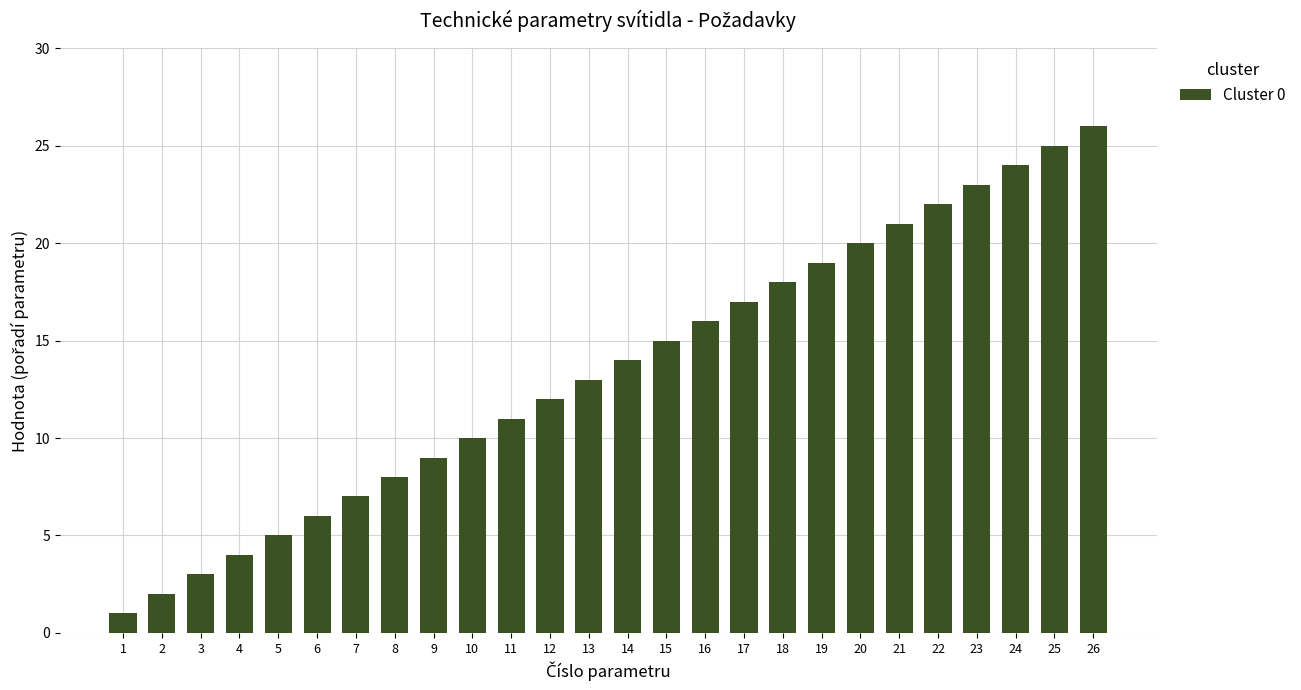

True or false: the data shows 17 at 26.

False